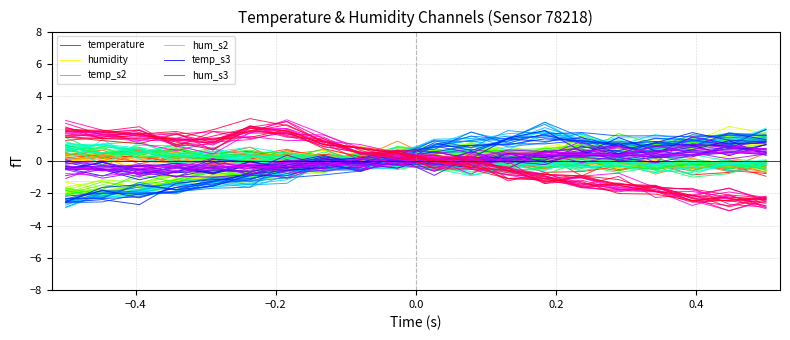

What is the value of the humidity point at the 11th from the left?

0.7